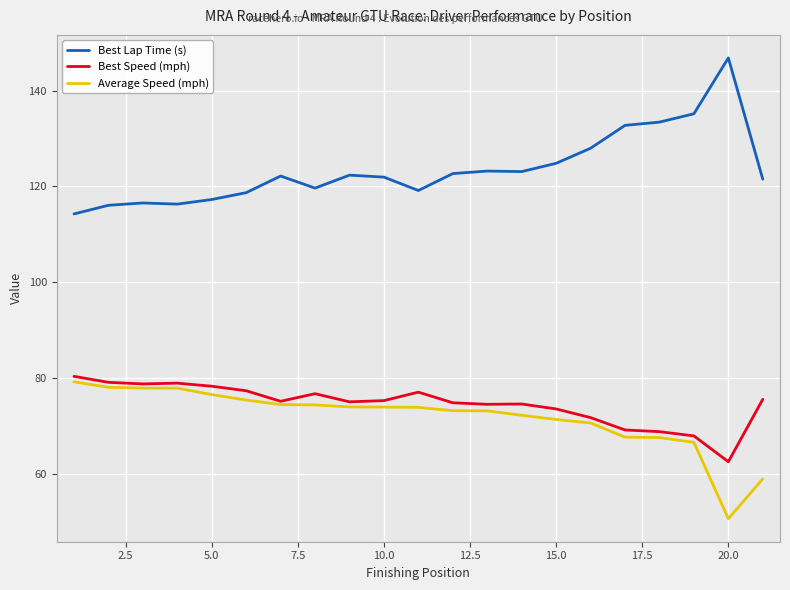

What is the highest value of the Best Speed (mph) series?

80.3